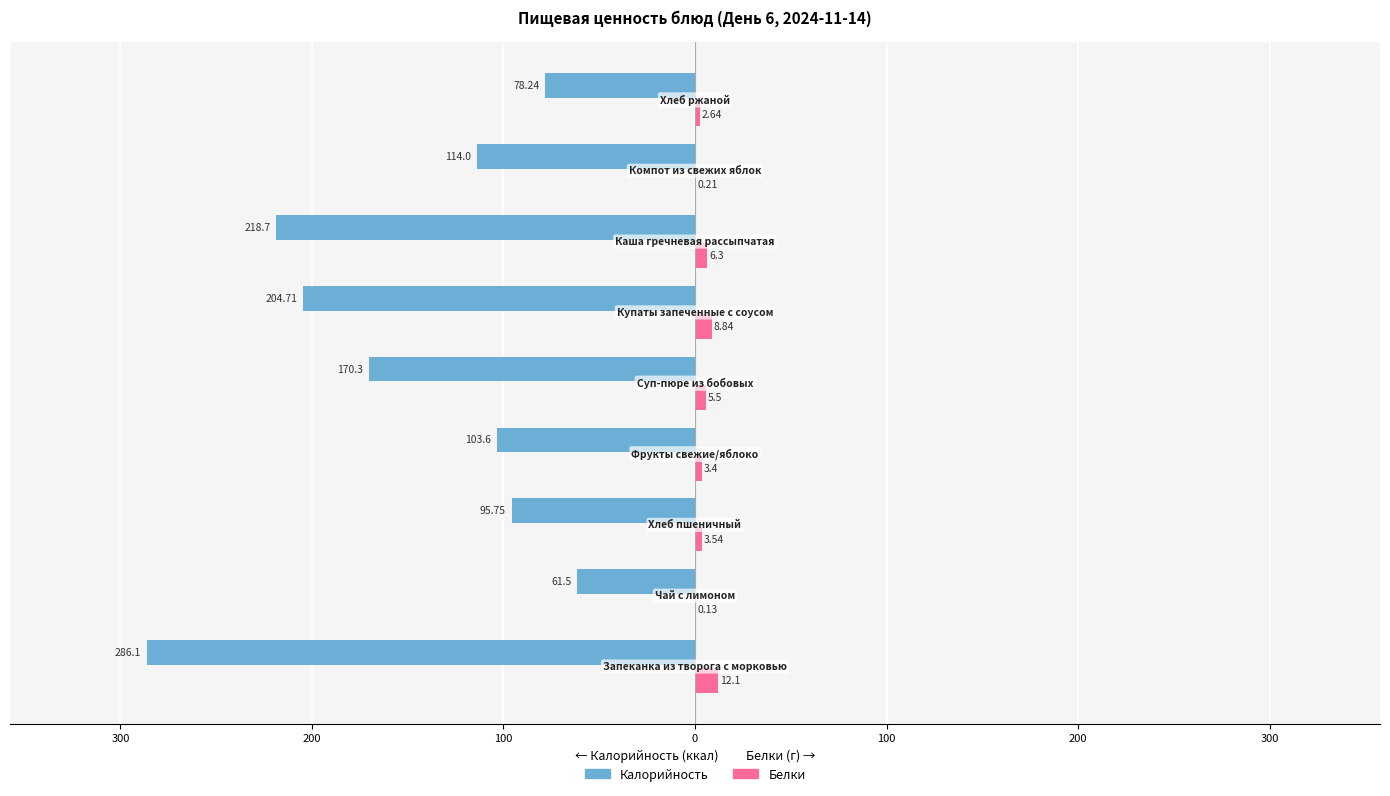

What are all the series names shown in the legend?

Калорийность, Белки